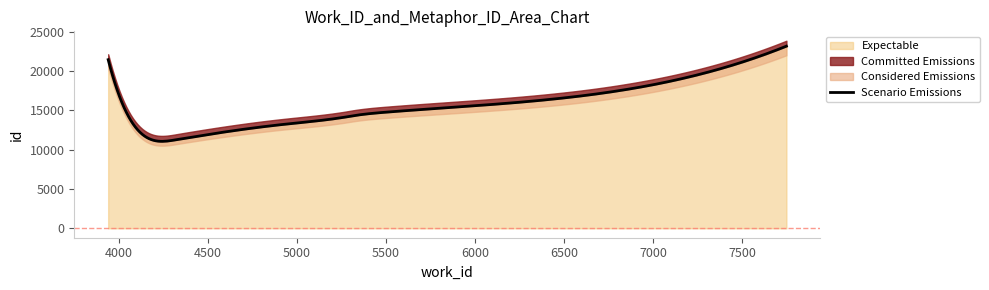

How many data points in id are less than 14257?

4